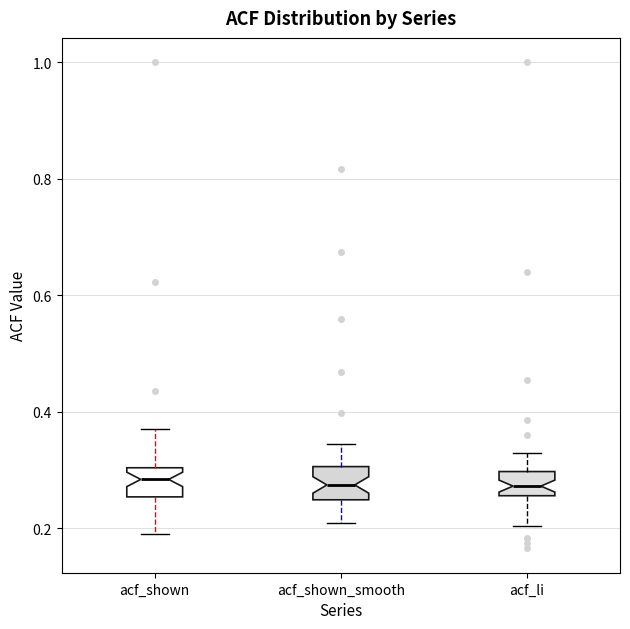

Reading left to right, transcribe this box plot: for each box, give where its median line is, the range the box spans, and where its two whiskers end, as read against the y-axis. The values are not printed on the chart, so give them approximately, as read against the axis.

acf_shown: median 0.28, box 0.26 to 0.30, whiskers 0.20 to 0.38
acf_shown_smooth: median 0.28, box 0.24 to 0.30, whiskers 0.20 to 0.34
acf_li: median 0.28, box 0.26 to 0.30, whiskers 0.20 to 0.32